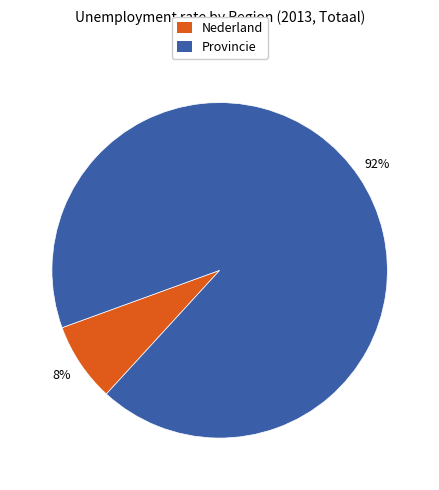

Is there any slice that represents more than half of the pie?

Yes